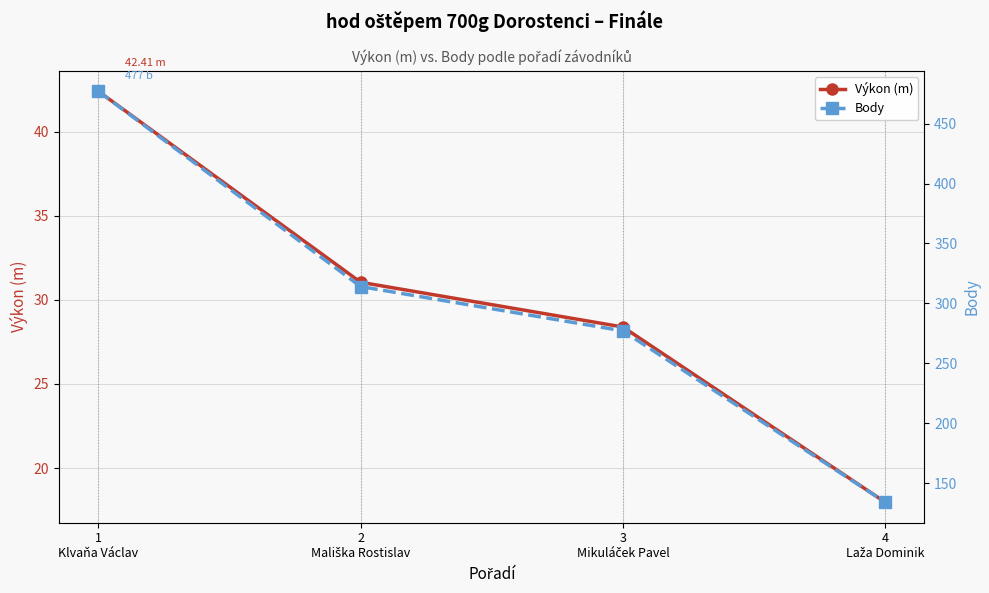

Reading left to right, transcribe all the data shown in this chart.

Výkon (m): 1
Klvaňa Václav=42.4	2
Mališka Rostislav=31.1	3
Mikuláček Pavel=28.4	4
Laža Dominik=18.0
Body: 1
Klvaňa Václav=477.0	2
Mališka Rostislav=314.0	3
Mikuláček Pavel=277.0	4
Laža Dominik=134.0